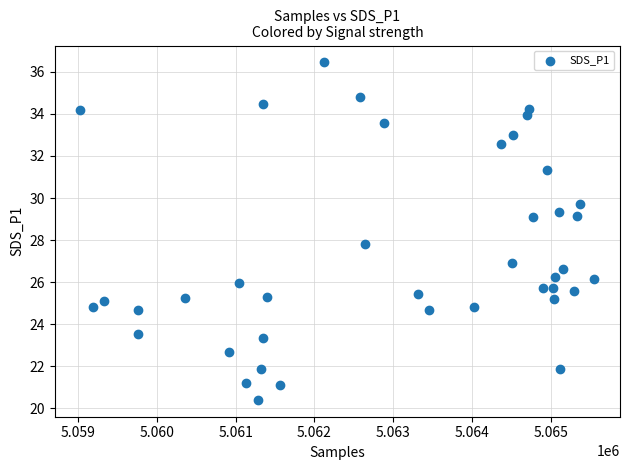

What is the range of X values (max minus min)?

6520.0